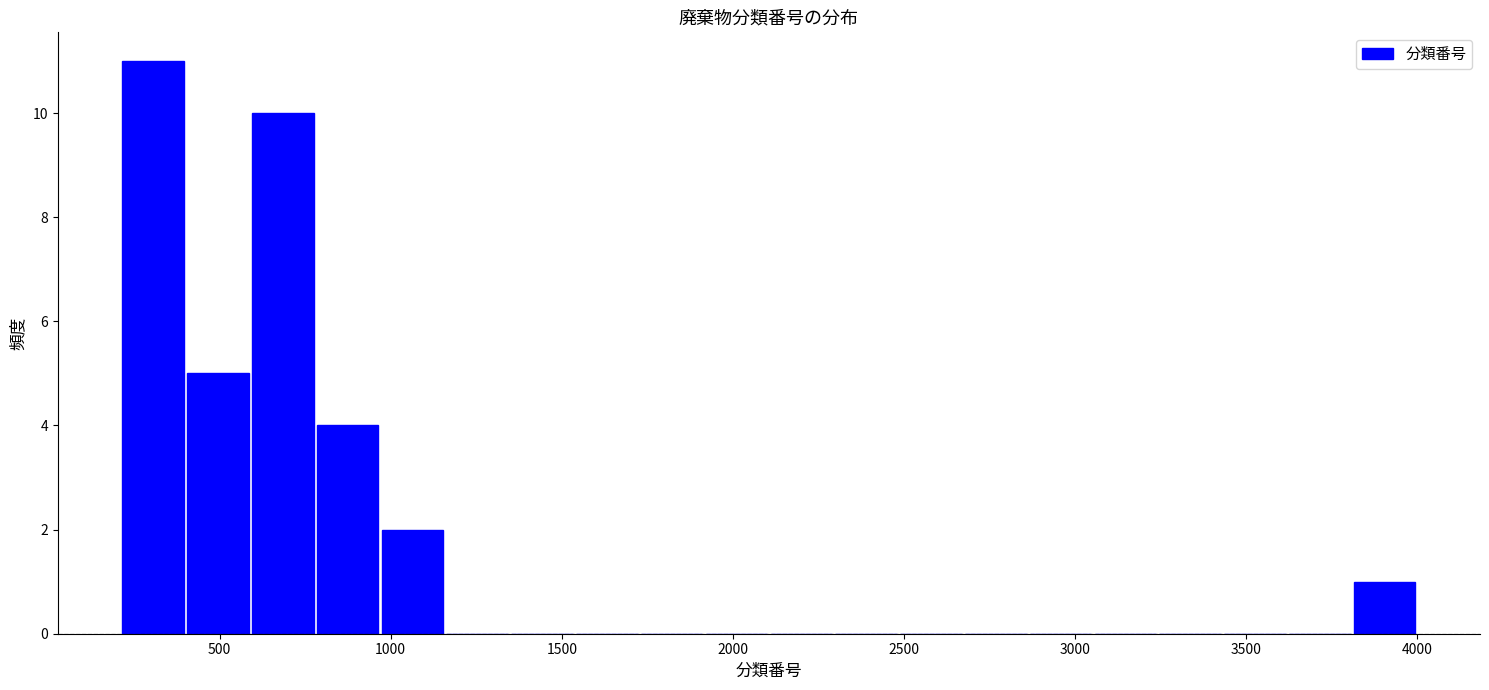

Read against the x-axis, roughly where is the centre of the tallest bar?

300